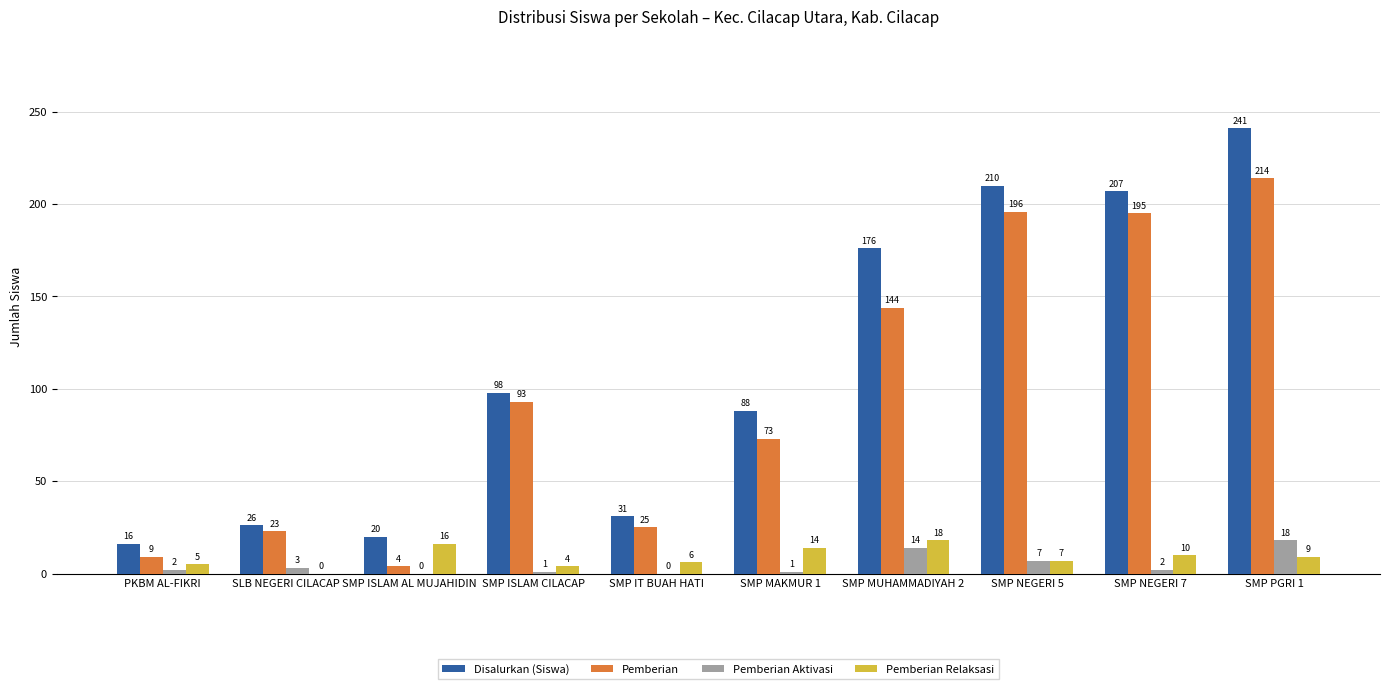

Read the Disalurkan (Siswa) value at SLB NEGERI CILACAP.

26